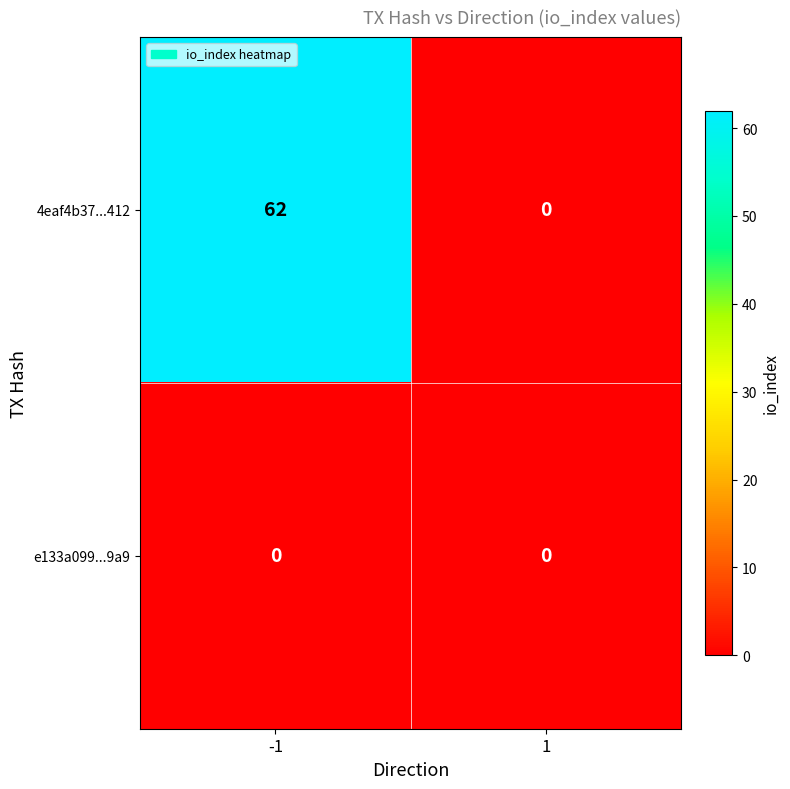

The 4eaf4b37...412 series shows 32 at -1. True or false?

False